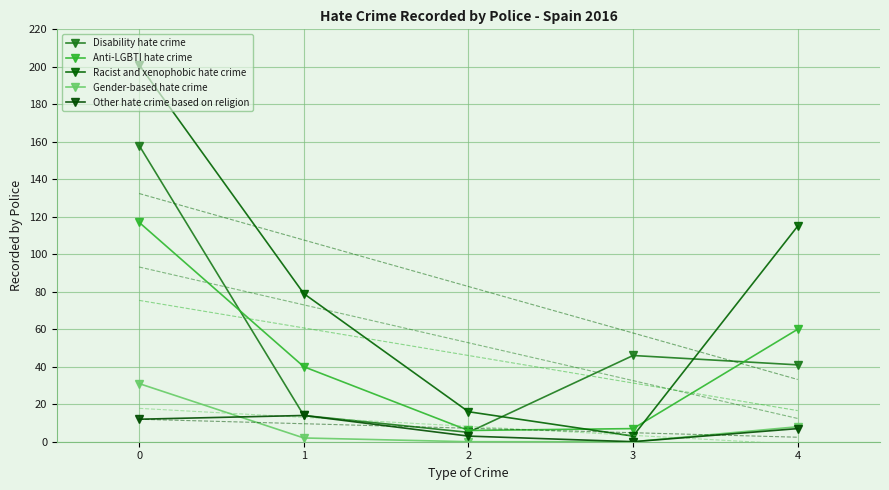

Which series has the largest total across all categories?

Racist and xenophobic hate crime